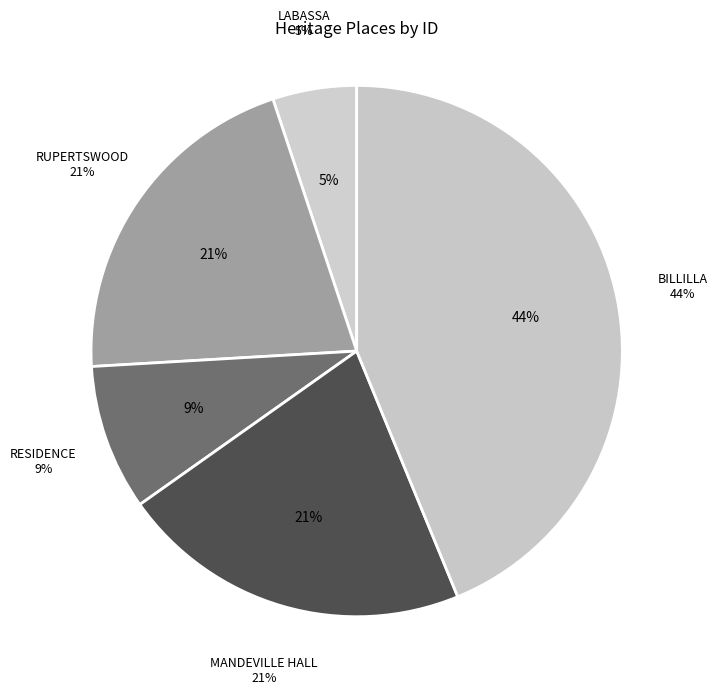

What percentage is the LABASSA slice, to the nearest percent?

5%